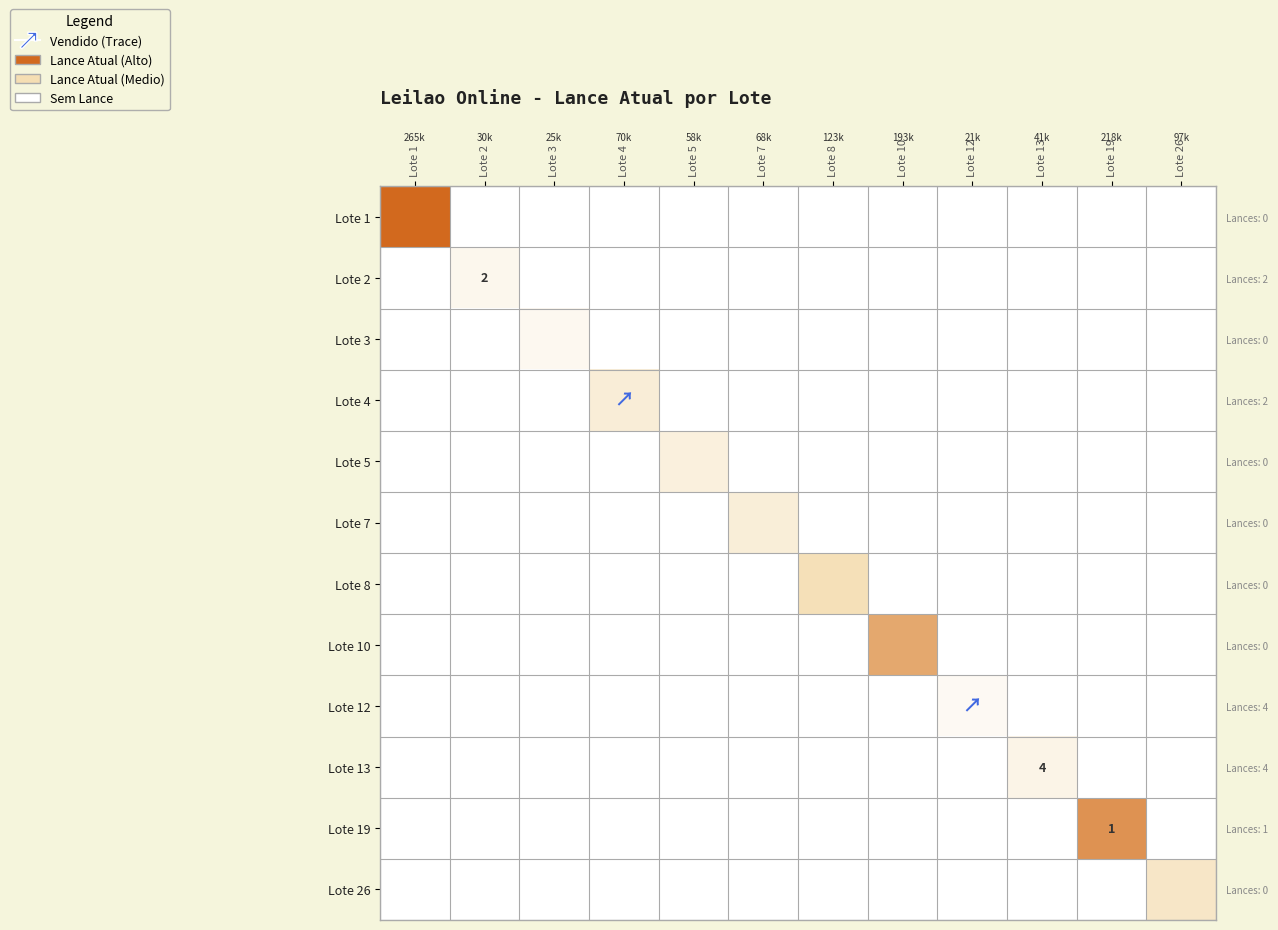

Is the value of Lote 8 at Lote 7 greater than the value of Lote 7 at Lote 7?

No